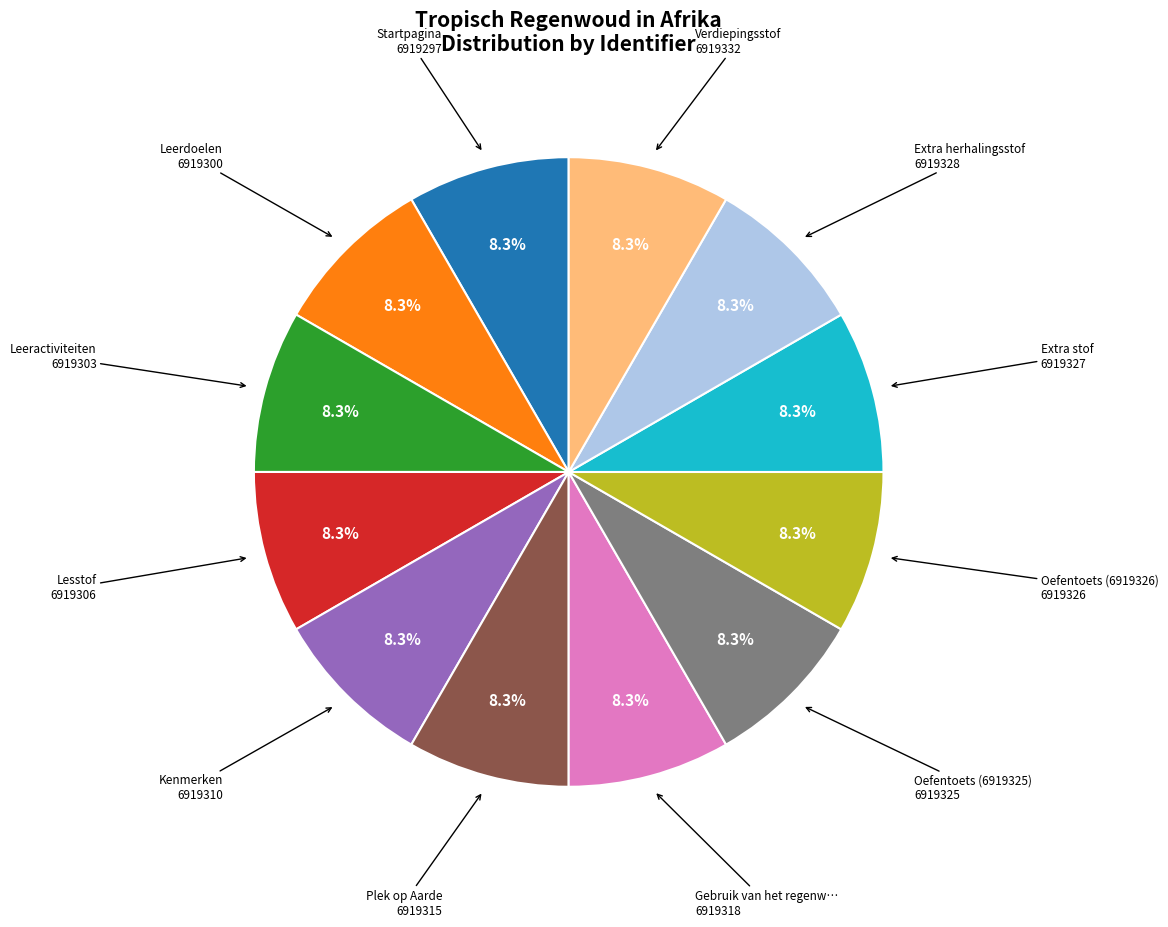

Is there a majority slice in this chart?

No